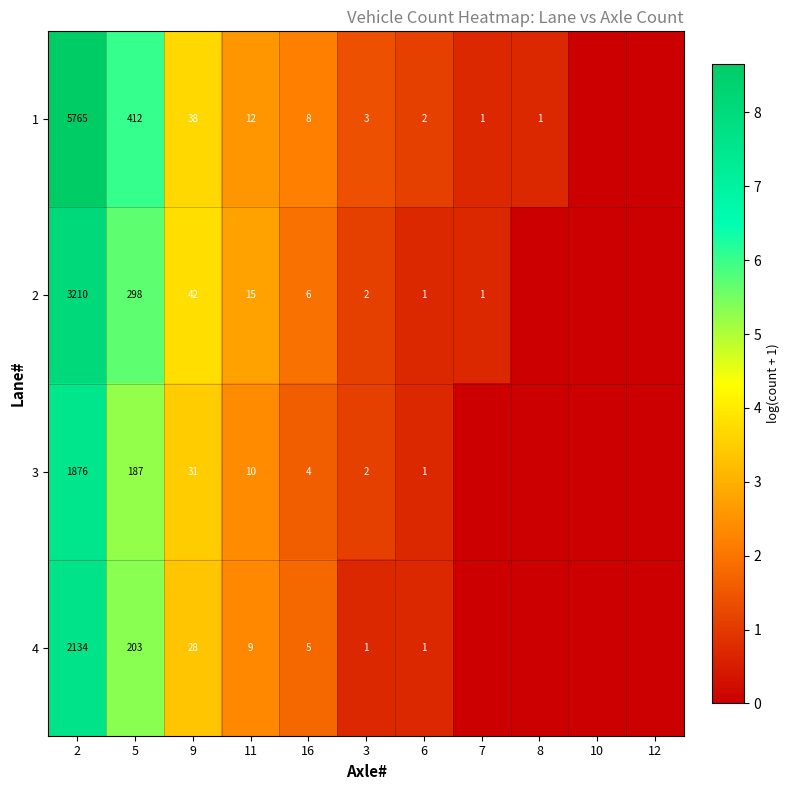

What is the spread (max minus min) of values at 11?

6